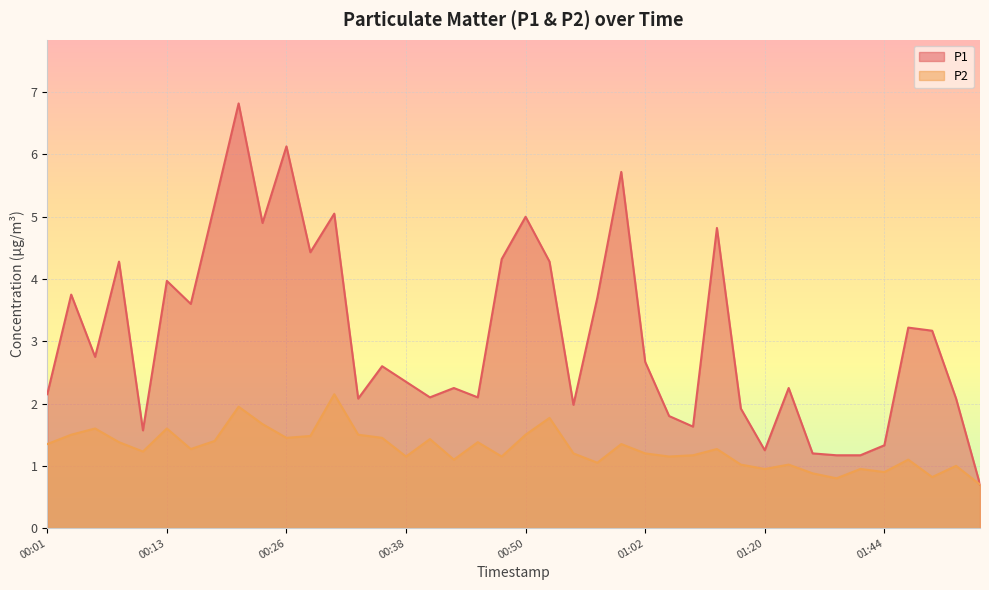

At which category is the sum across all series the highest?

00:21